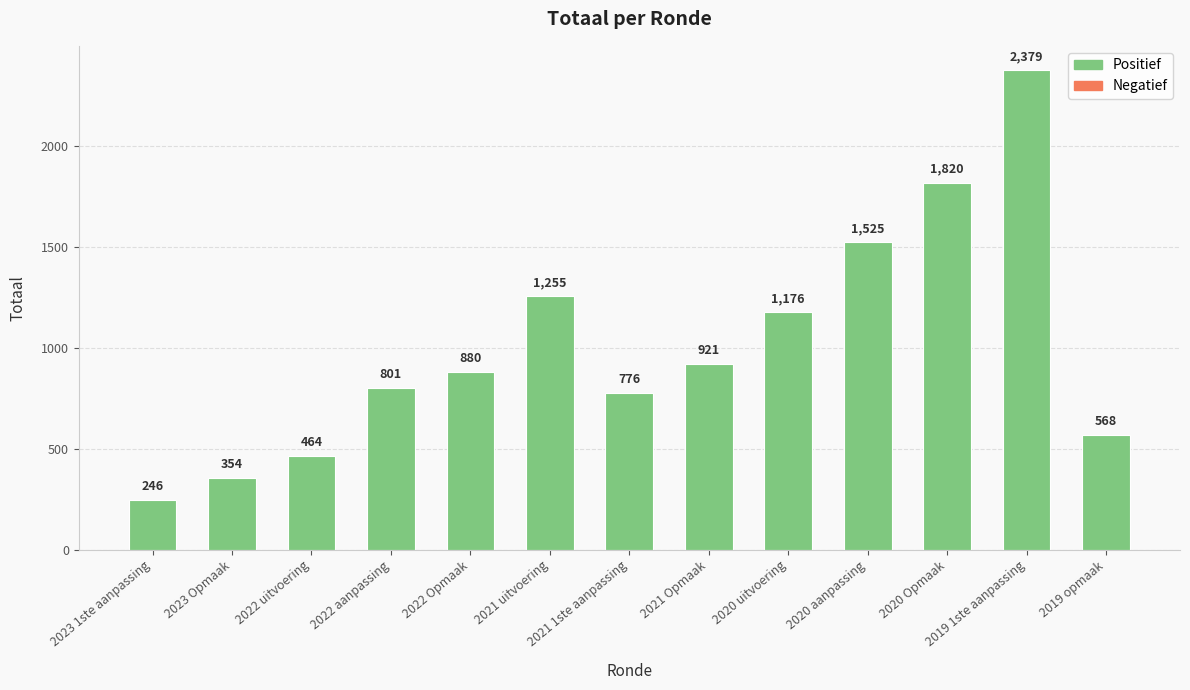

At which label is the value closest to 1312?

2021 uitvoering